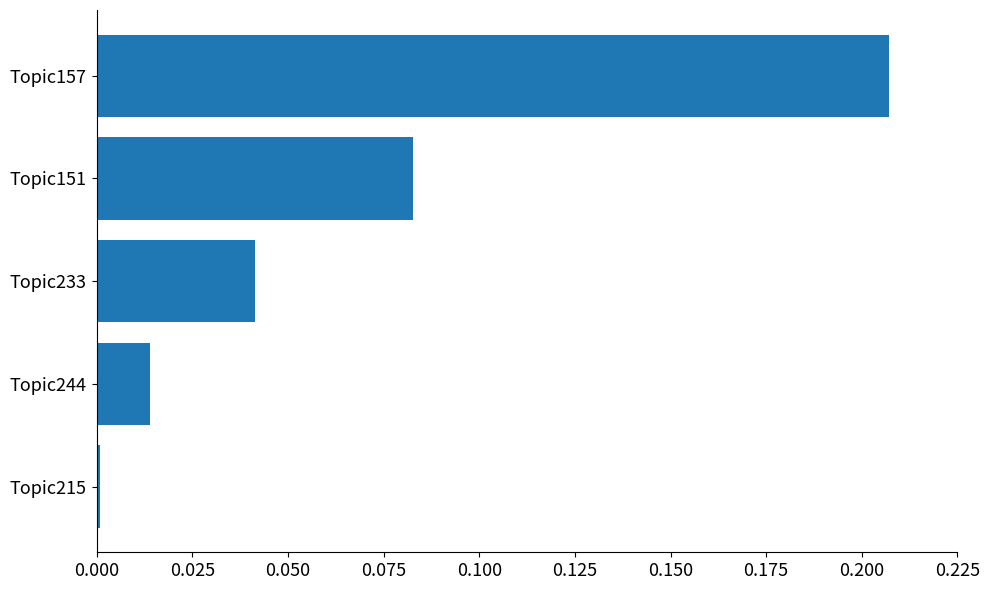

Are the bars horizontal?

Yes